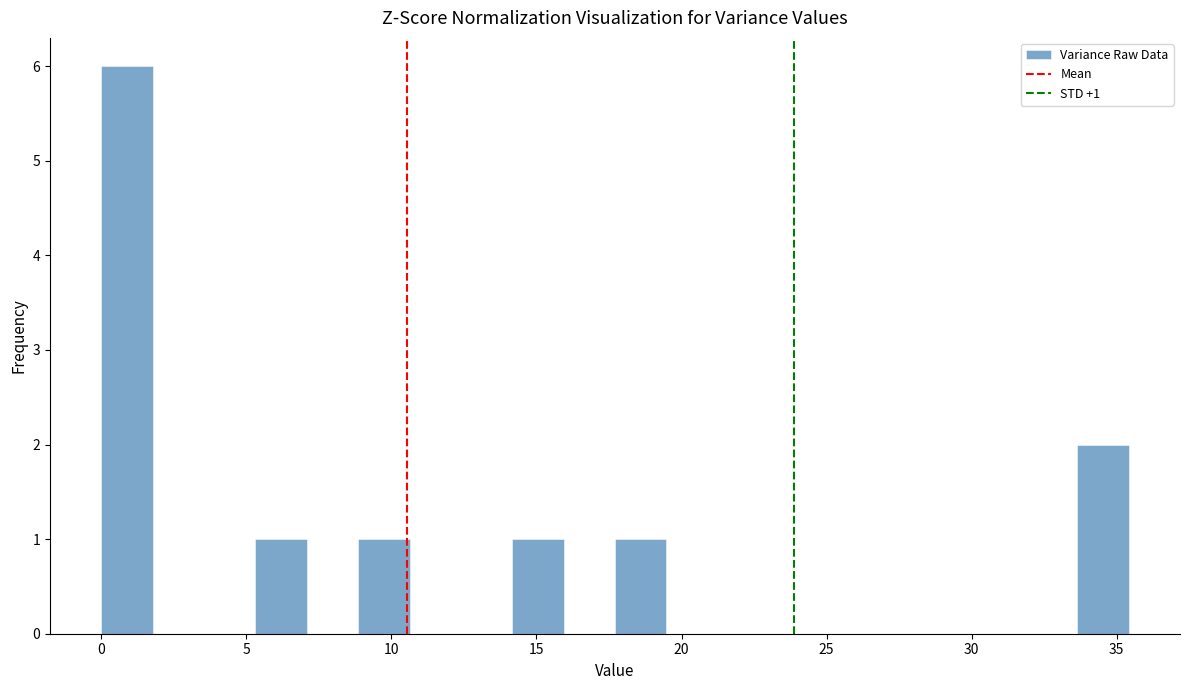

Read against the x-axis, roughly where is the centre of the tallest bar?

1.0